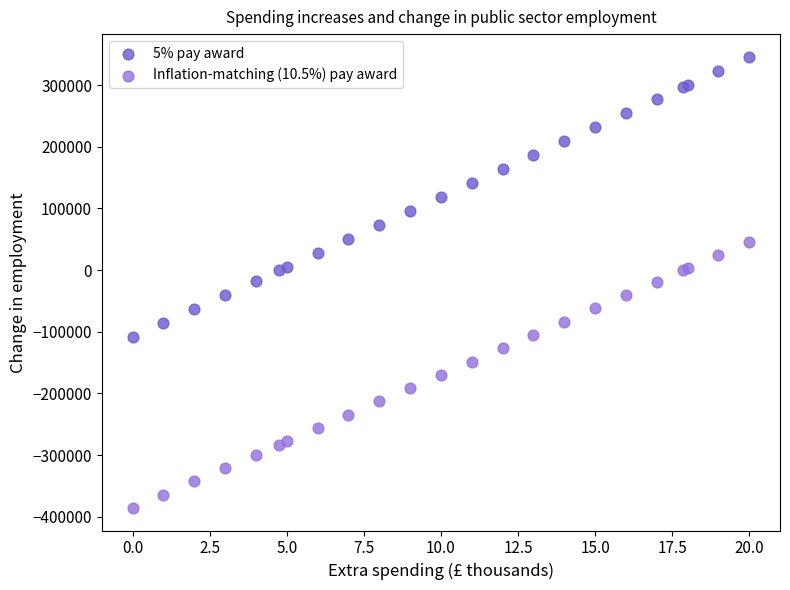

Which series has the largest Y range (max minus min)?

5% pay award